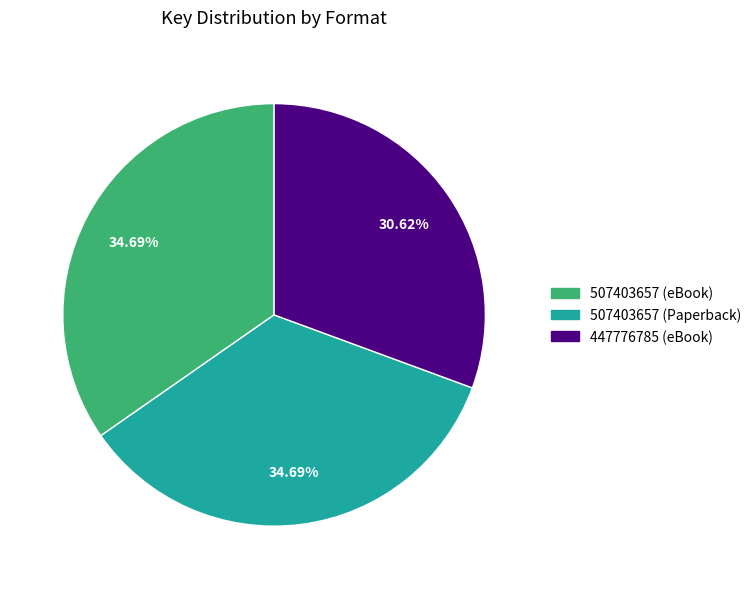

Combined, what portion of the pie is 447776785 (eBook) and 507403657 (Paperback)?

65.3%